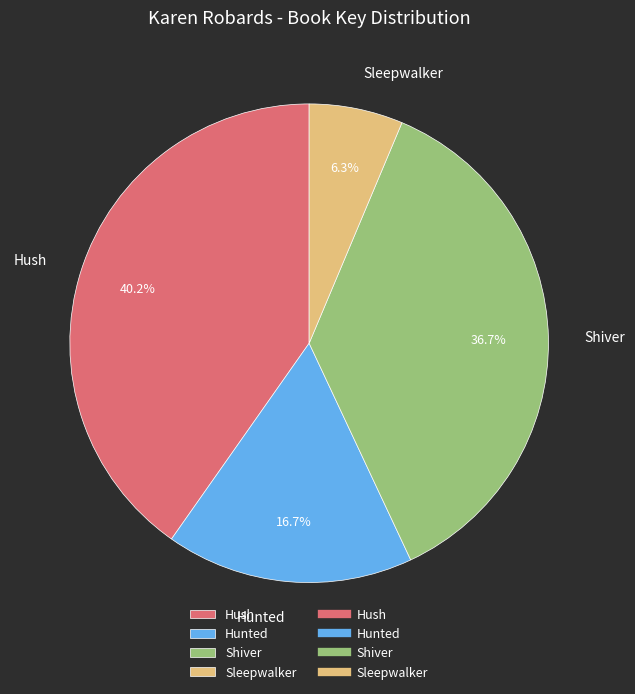

The Hush slice represents 52% of the pie. True or false?

False